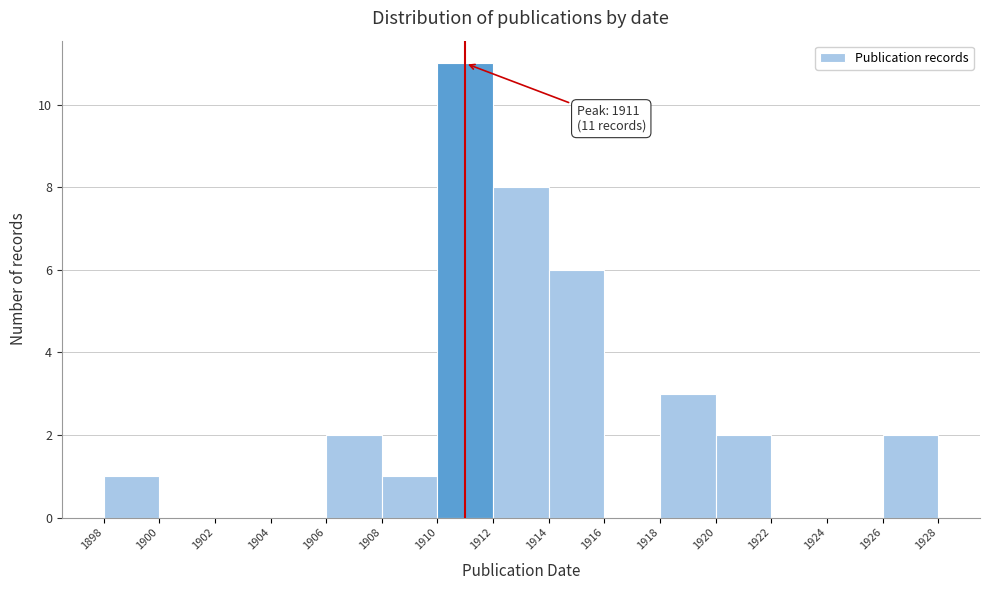

Over which range of the x-axis is the bar tallest?

1910 to 1912